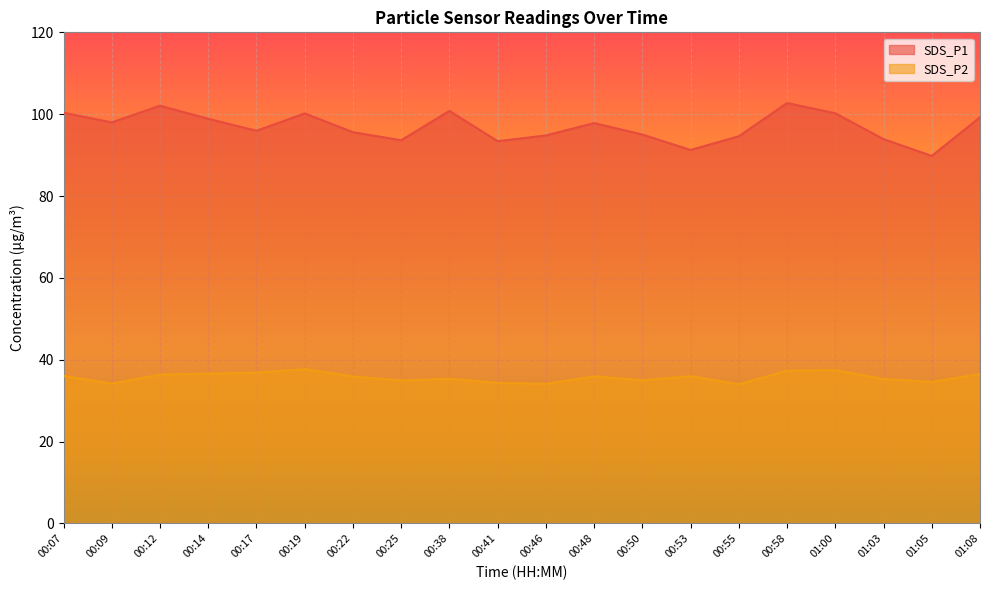

The SDS_P2 series shows 34.2 at 00:09. True or false?

True